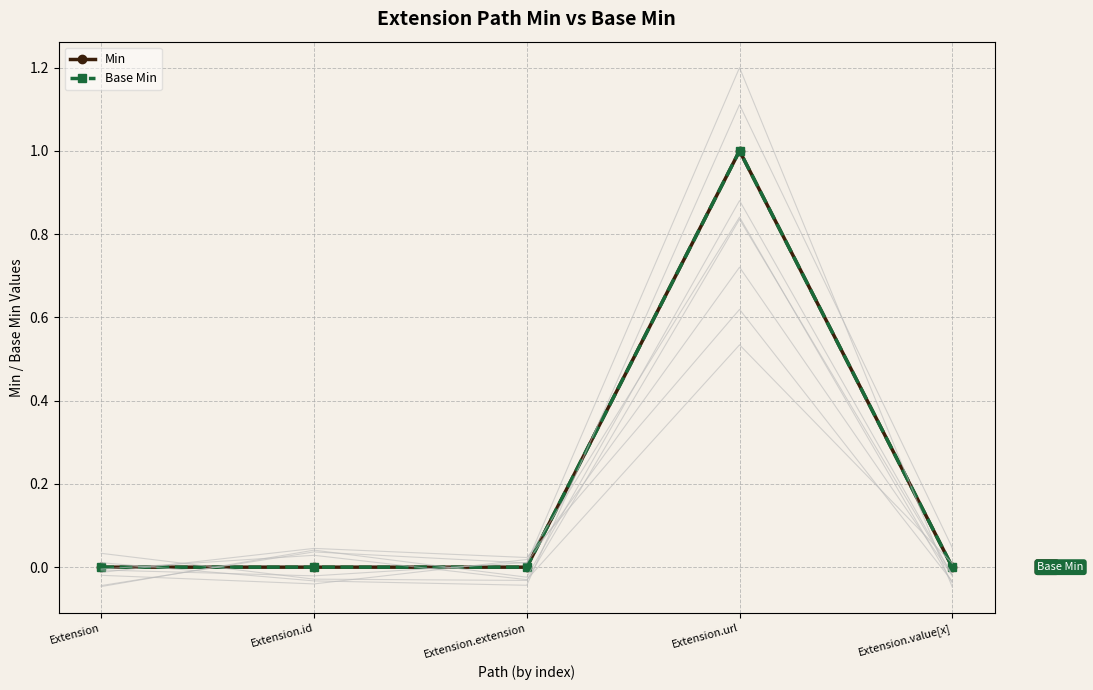

At which label does Base Min reach its peak?

Extension.url